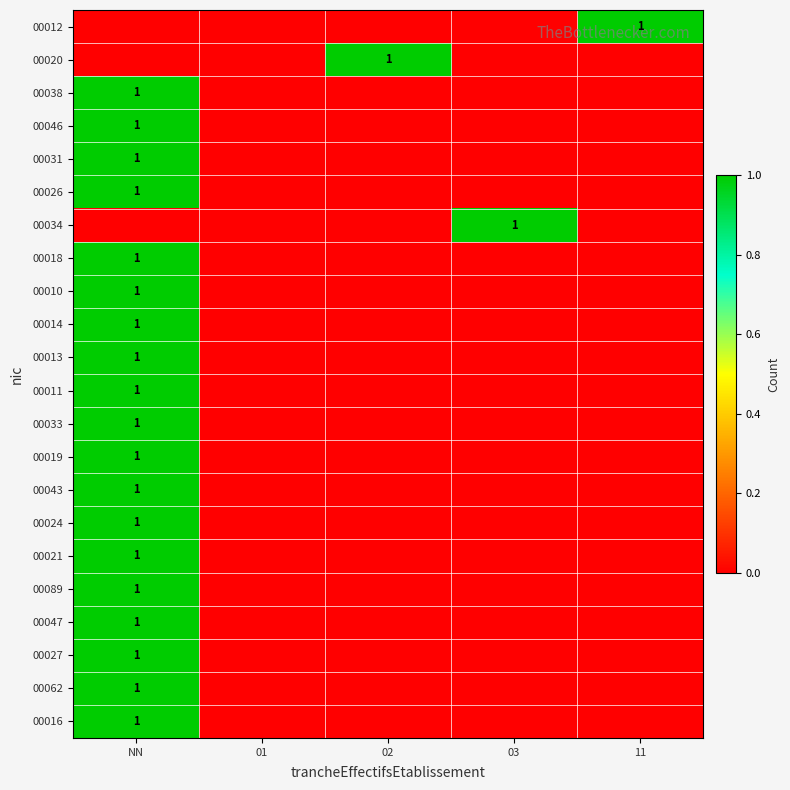

At which label does 00027 reach its minimum?

01